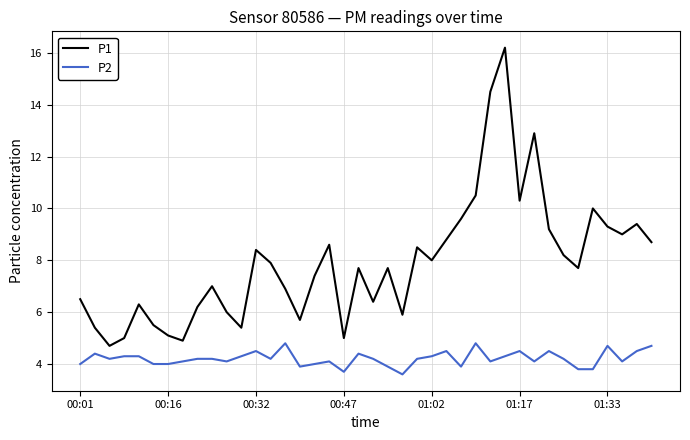

Rank the series by their maximum value, from highest to lowest.

P1, P2